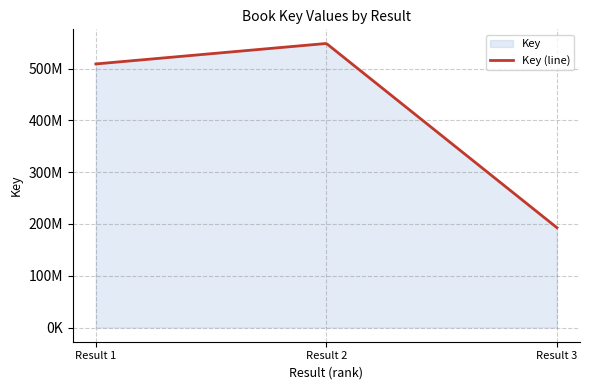

Reading left to right, list all the values displayed in this chart.

509216417	548773548	192863168